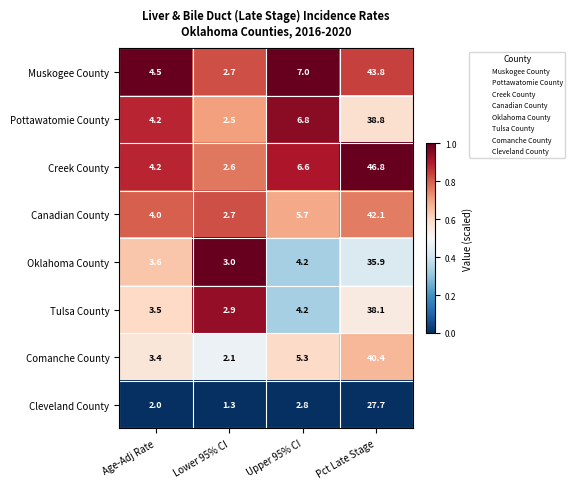

How many data points does each series have?

4